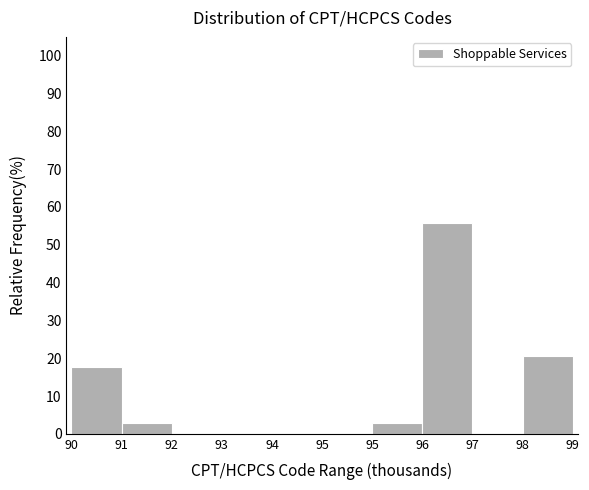

How many data points does each series have?

10